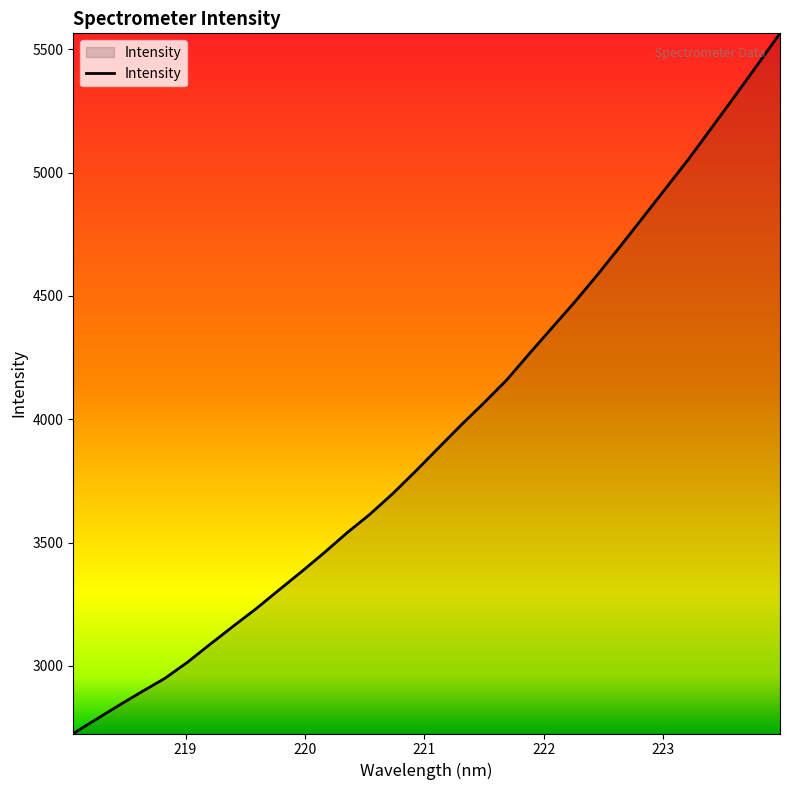

What is the greatest value displayed?

5564.3